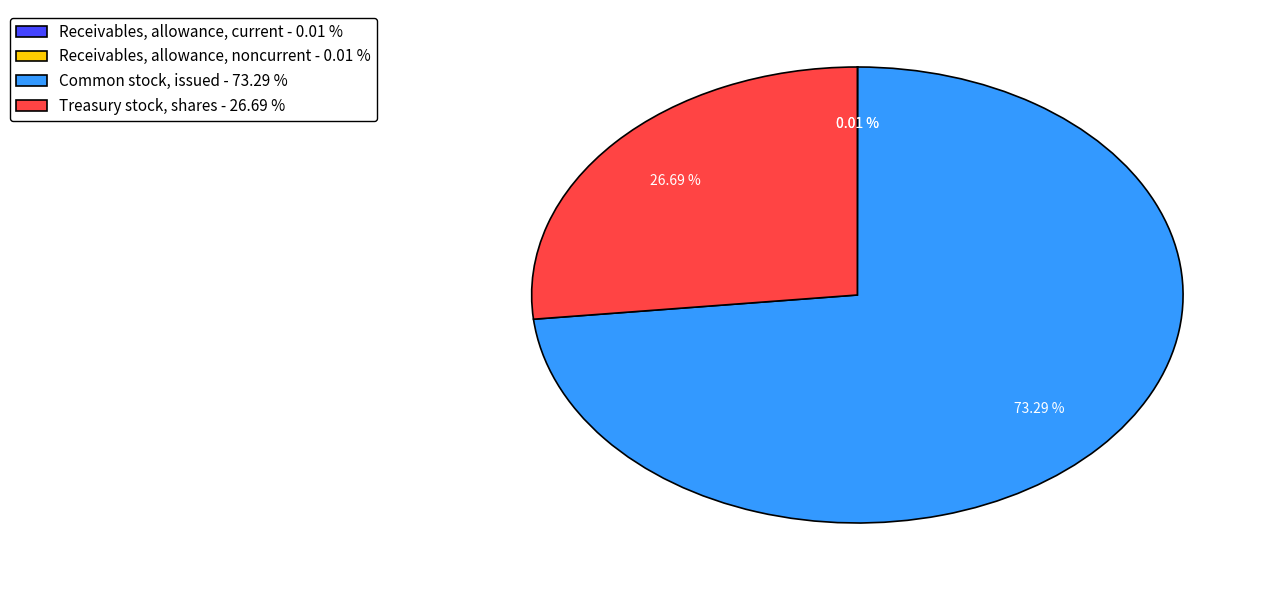

Which slice represents more than half of the pie?

Common stock, issued